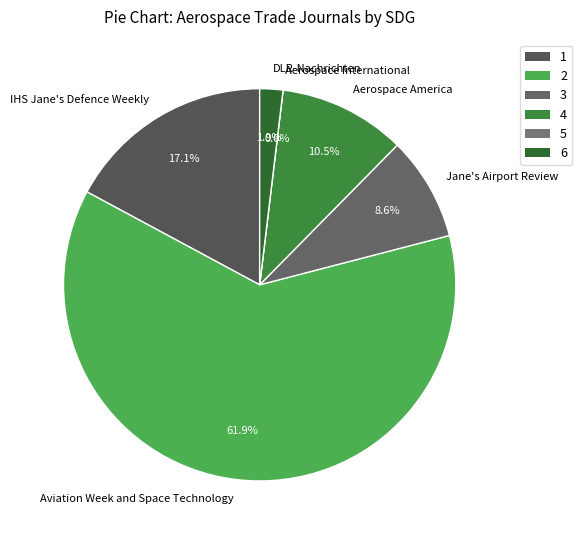

True or false: Aerospace International accounts for 0% of the total.

True